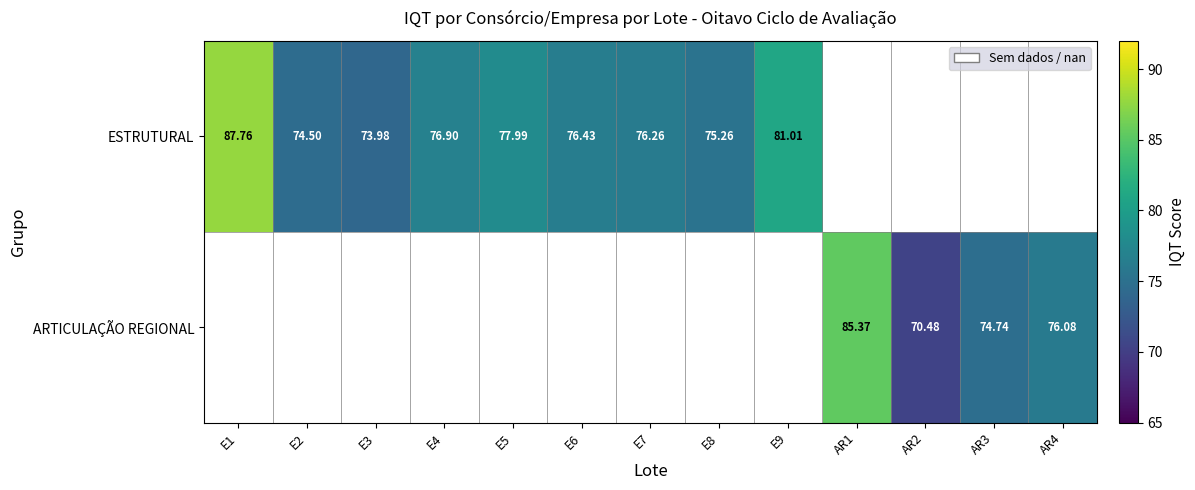

Is the value of ARTICULAÇÃO REGIONAL at AR3 greater than the value of ESTRUTURAL at E9?

No